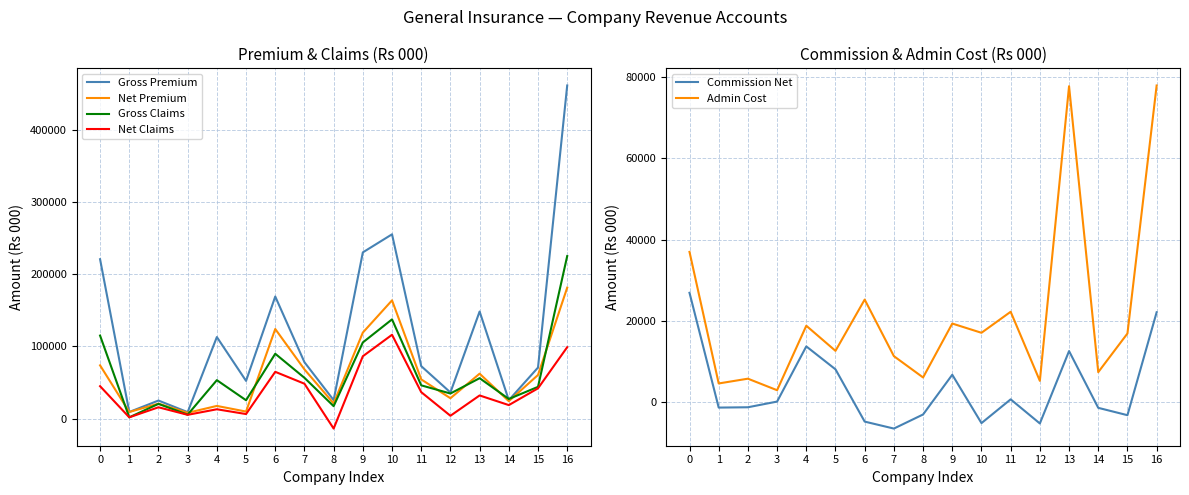

What is the total value across all series at 1?

24798